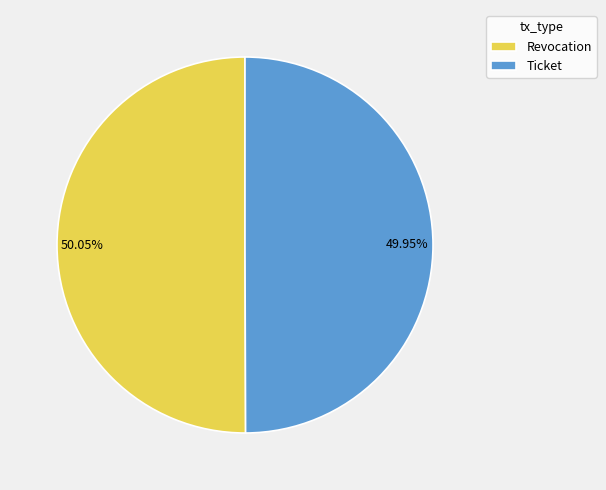

Count the number of slices in the pie.

2